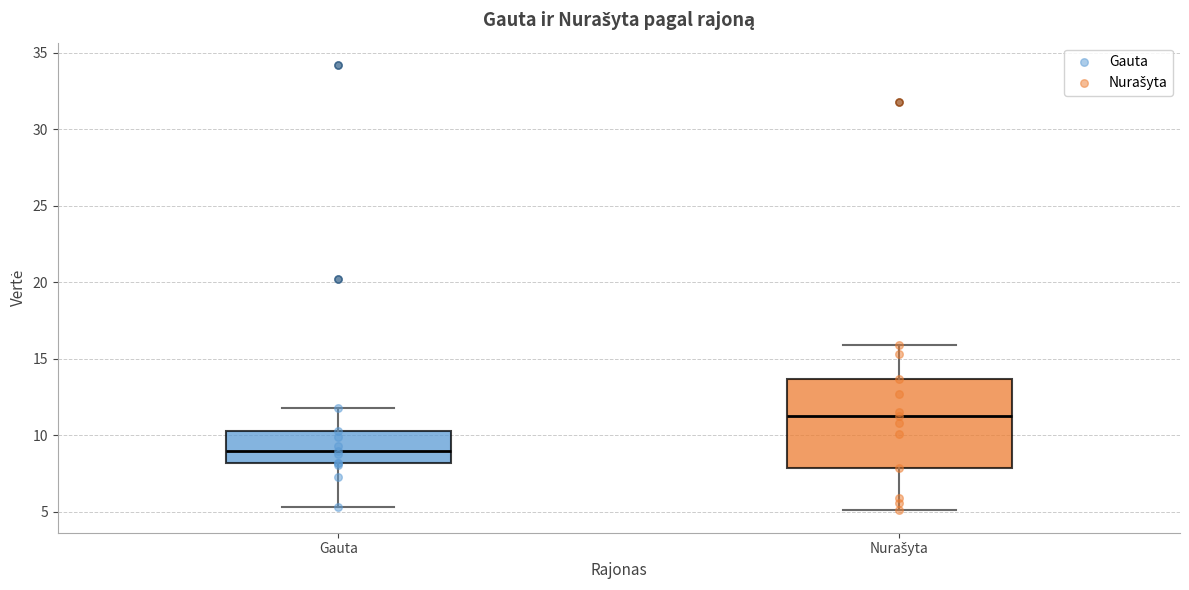

Where does the upper whisker of the box for Nurašyta end on the y-axis? The values are not printed on the chart, so give them approximately, as read against the axis.

16.0